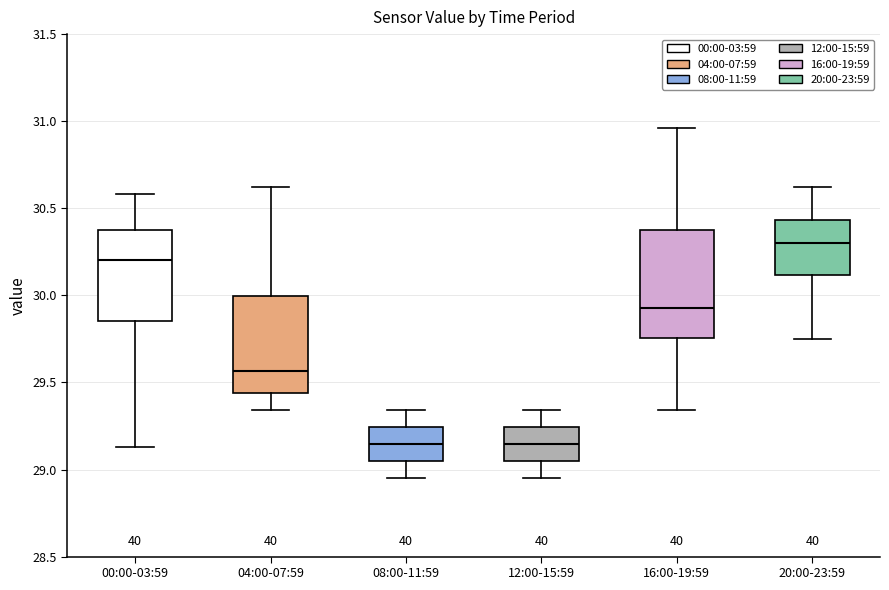

Where does the upper whisker of the box for 20:00-23:59 end on the y-axis? The values are not printed on the chart, so give them approximately, as read against the axis.

30.60